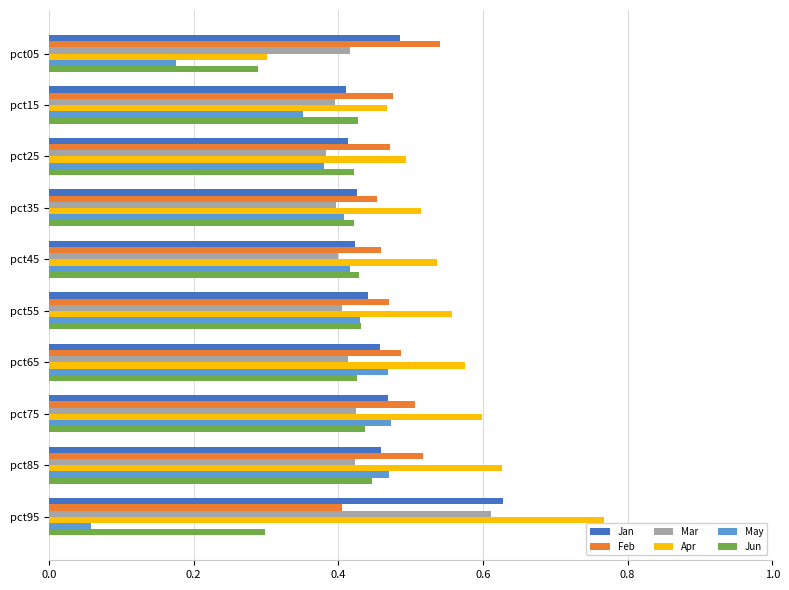

The value of Mar at pct65 is 0.1. True or false?

False